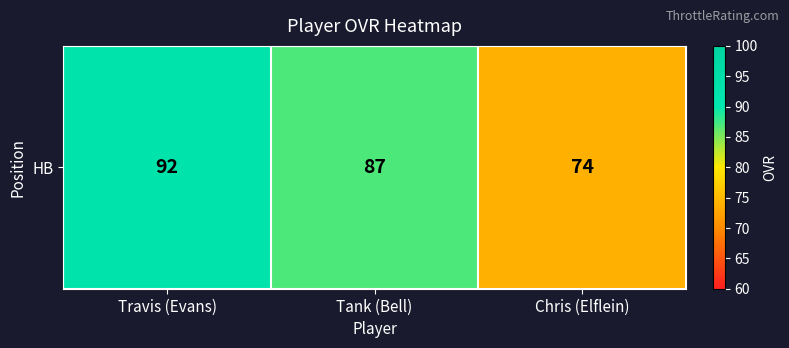

Approximately how many times larger is the value at Chris (Elflein) compared to Tank (Bell)?

0.9